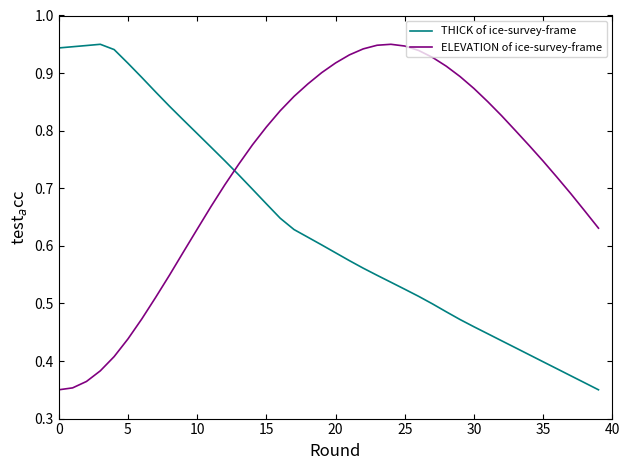

How many lines are shown in the chart?

2